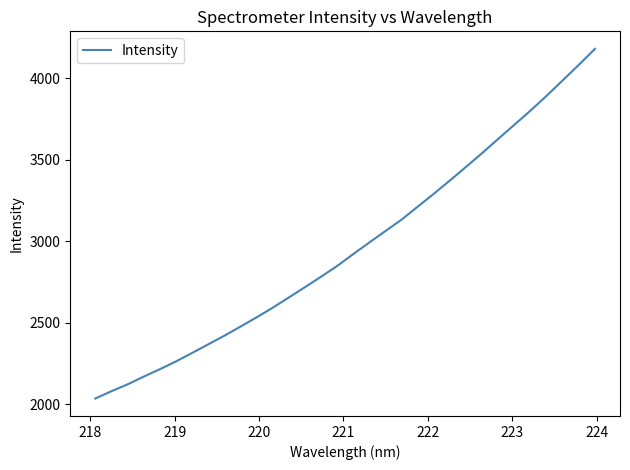

What is the difference between the maximum and minimum values?

2145.3